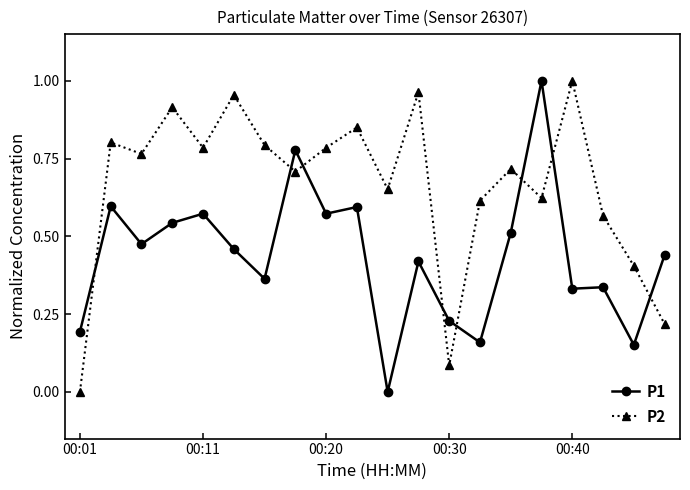

List the series in order of their overall mean, lowest first.

P1, P2